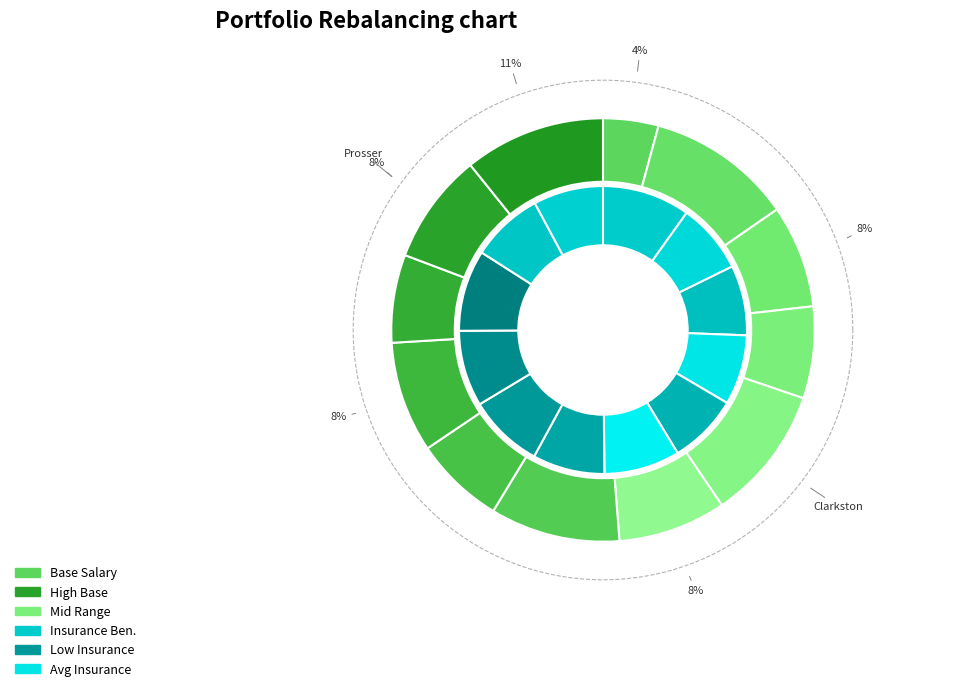

To the nearest percent, what percentage of the pie is Clarkston?

10%